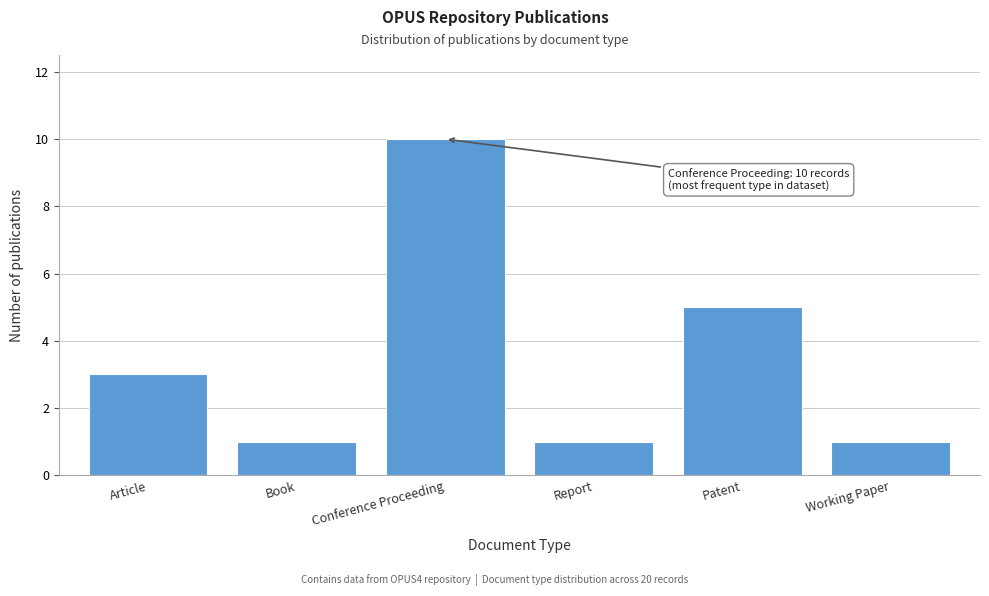

Reading left to right, extract all data points from this chart.

3	1	10	1	5	1